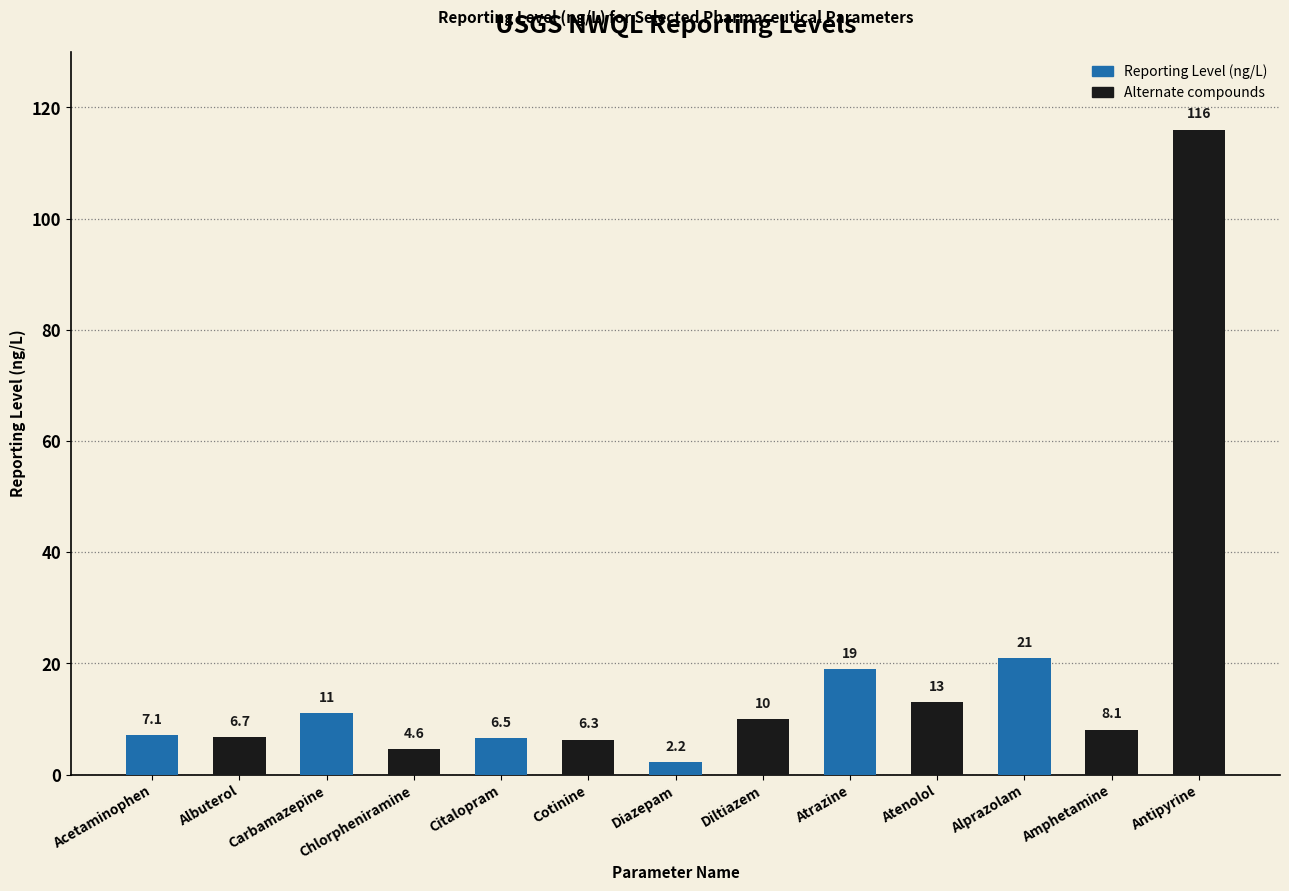

List the labels in order of value, largest first.

Antipyrine, Alprazolam, Atrazine, Atenolol, Carbamazepine, Diltiazem, Amphetamine, Acetaminophen, Albuterol, Citalopram, Cotinine, Chlorpheniramine, Diazepam